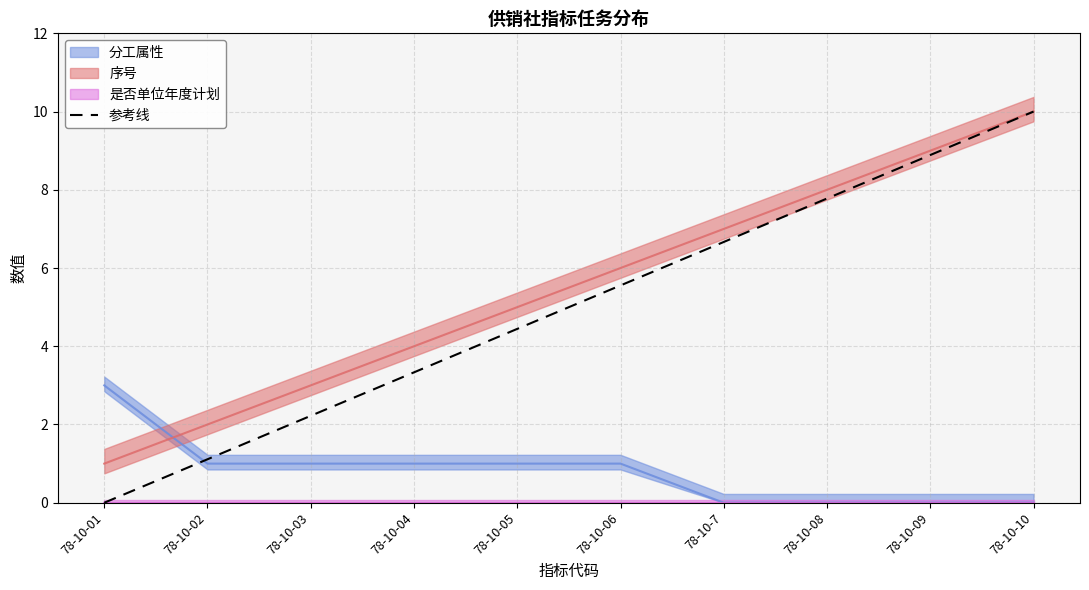

Which label corresponds to the smallest value in the chart?

78-10-01